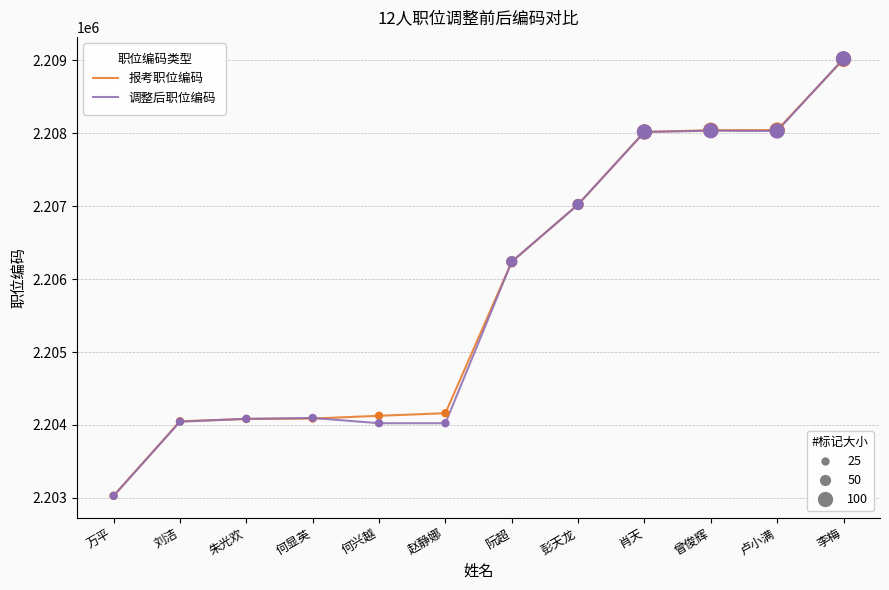

What is the minimum value shown in the chart?

2203028